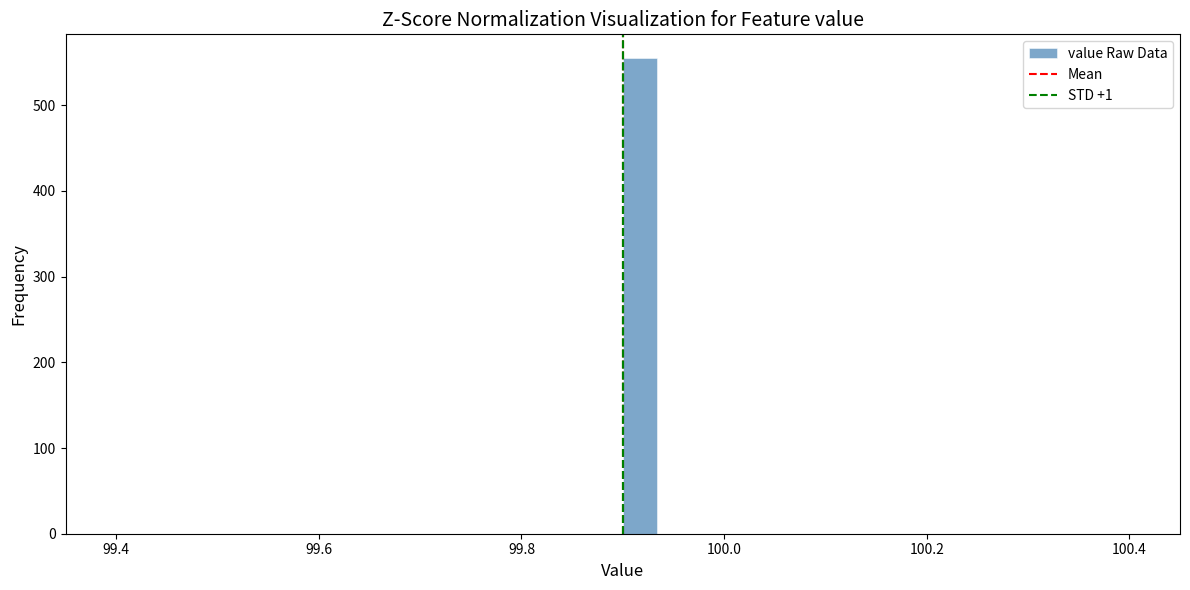

Around what value on the x-axis is the tallest bar? Give the approximate position of its centre, as read against the axis.

99.92